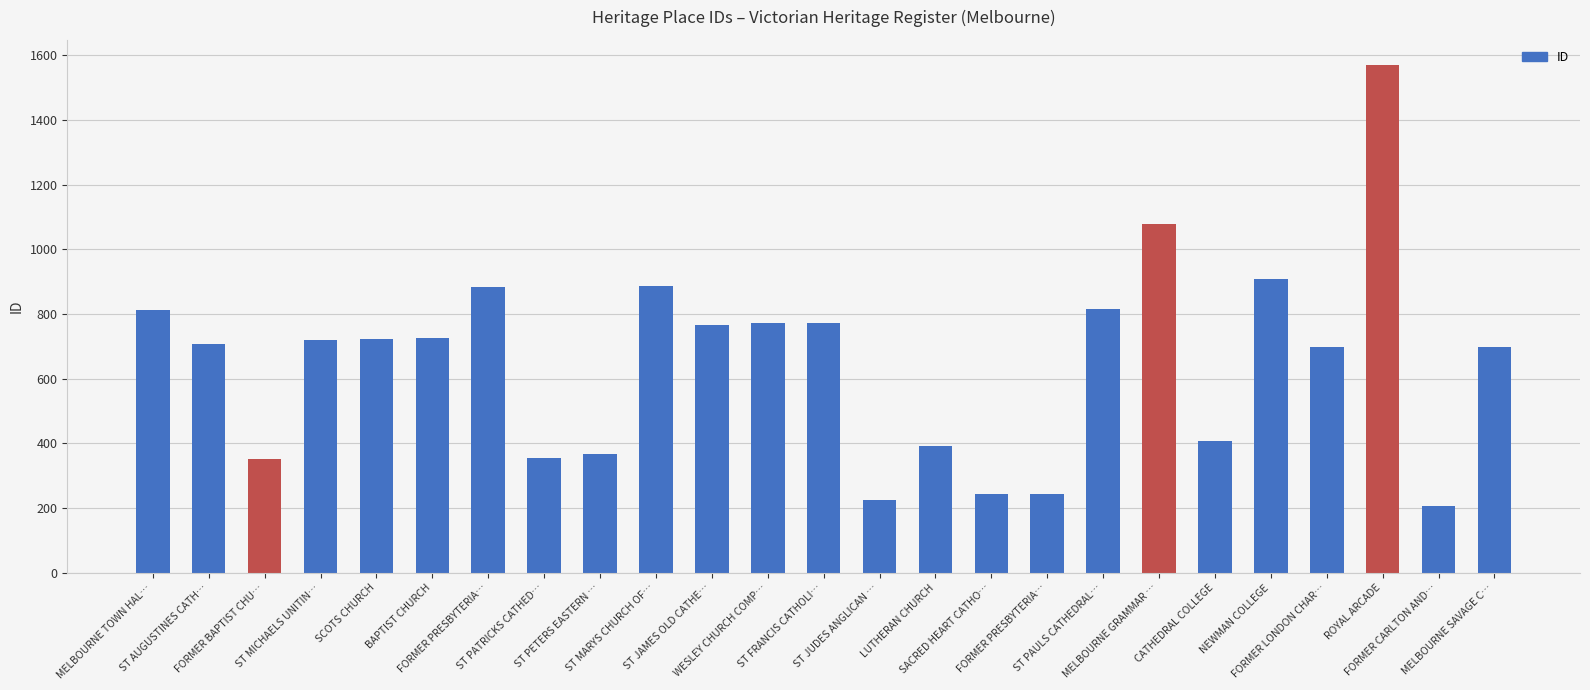

How many data points does each series have?

25